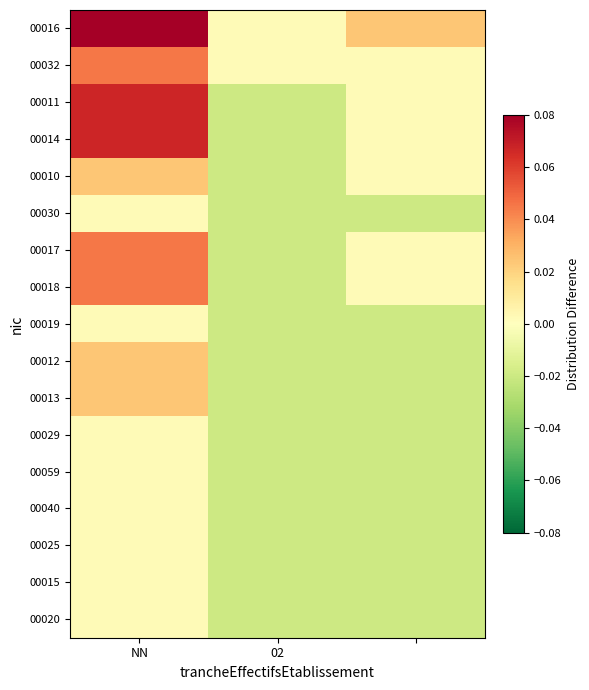

Reading left to right, extract all data points from this chart.

00016: 0.1	0.0	0.0
00032: 0.0	0.0	0.0
00011: 0.1	-0.0	0.0
00014: 0.1	-0.0	0.0
00010: 0.0	-0.0	0.0
00030: 0.0	-0.0	-0.0
00017: 0.0	-0.0	0.0
00018: 0.0	-0.0	0.0
00019: 0.0	-0.0	-0.0
00012: 0.0	-0.0	-0.0
00013: 0.0	-0.0	-0.0
00029: 0.0	-0.0	-0.0
00059: 0.0	-0.0	-0.0
00040: 0.0	-0.0	-0.0
00025: 0.0	-0.0	-0.0
00015: 0.0	-0.0	-0.0
00020: 0.0	-0.0	-0.0